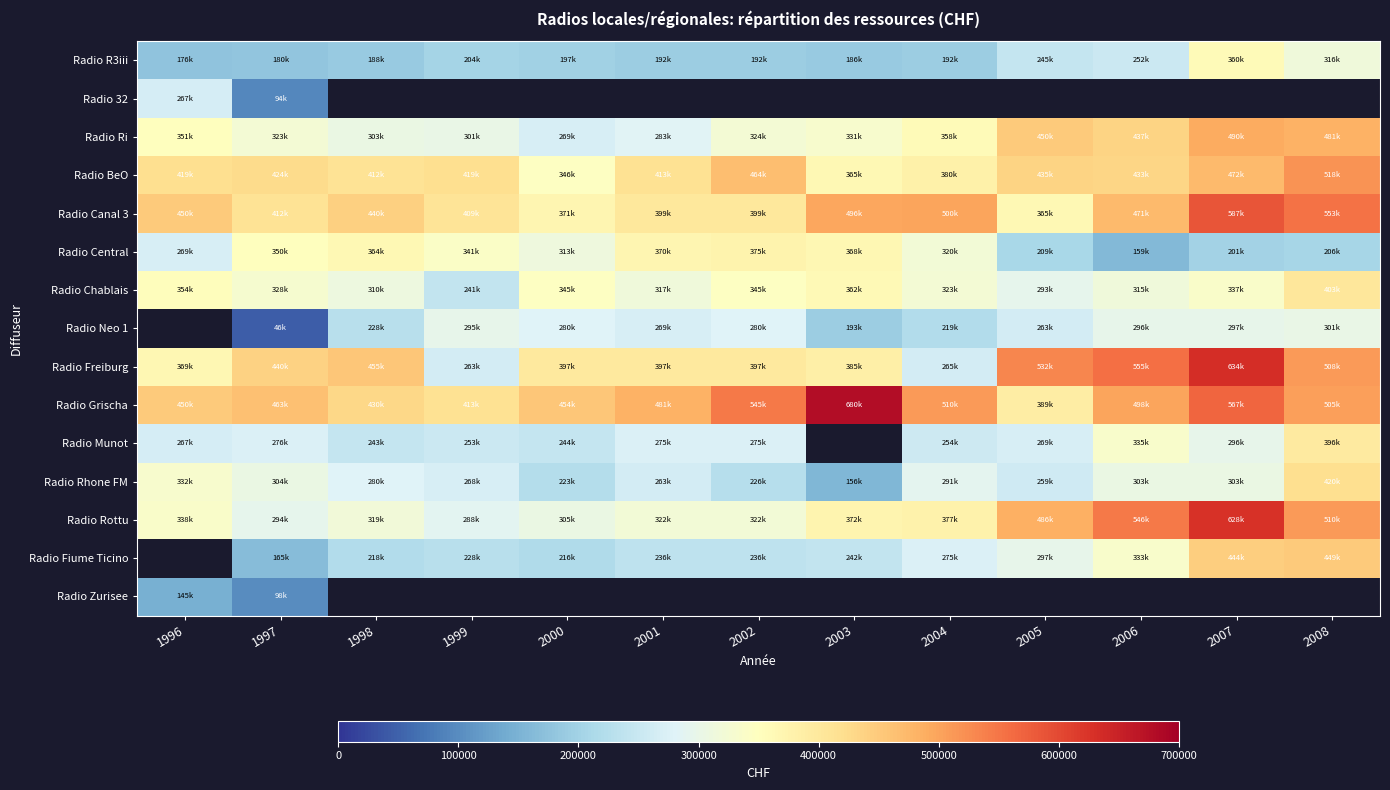

The Radio Ri series shows 142247.6 at 2001. True or false?

False